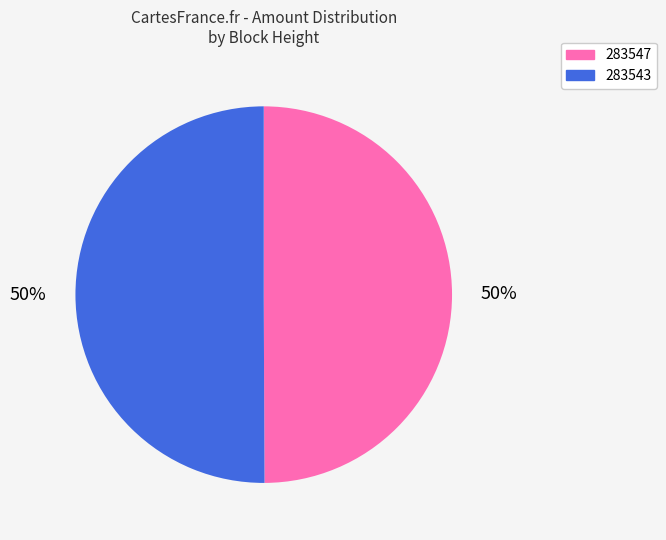

True or false: 283547 accounts for 55% of the total.

False